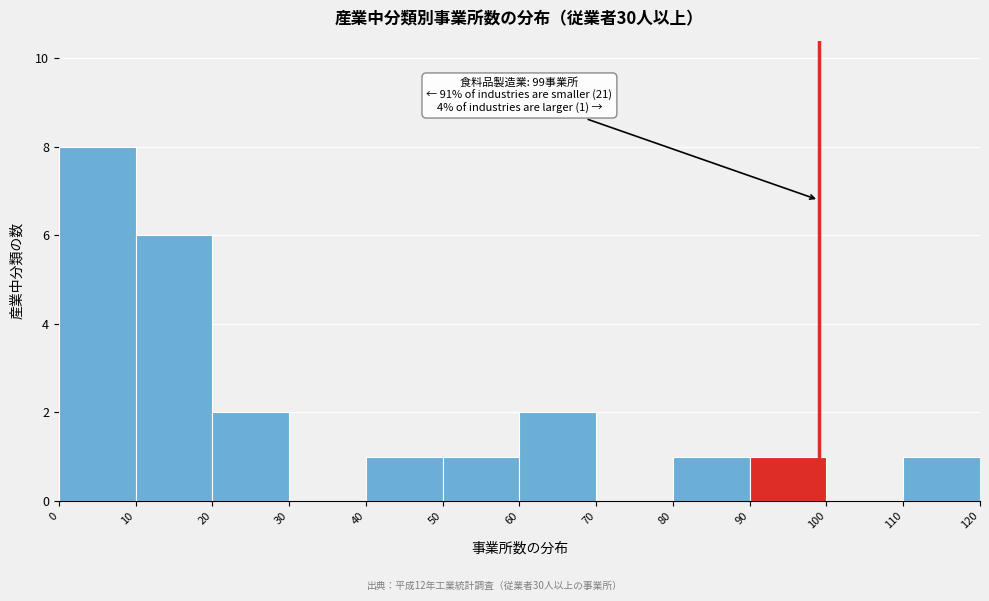

Over which range of the x-axis is the bar tallest?

0 to 10